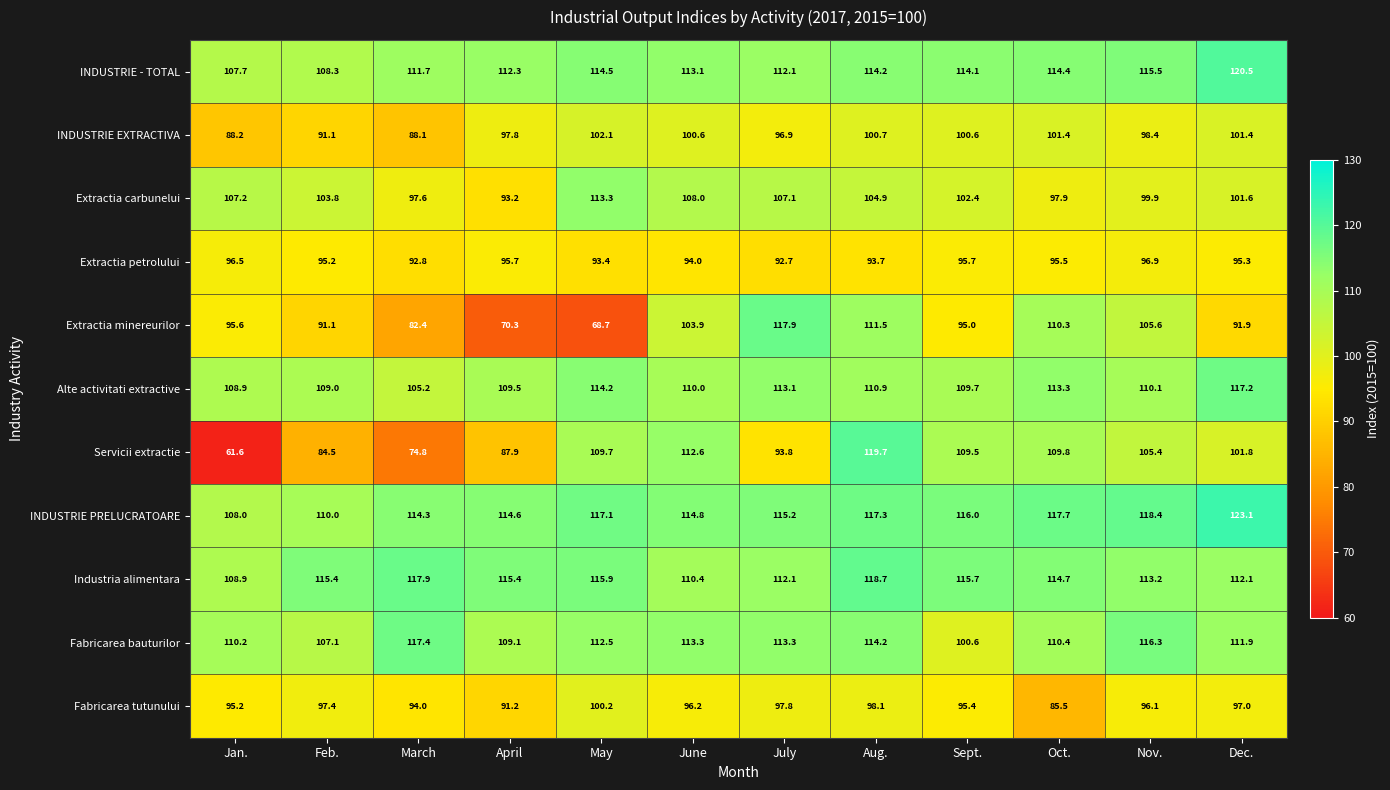

What is the total value across all series at Aug.?

1203.9